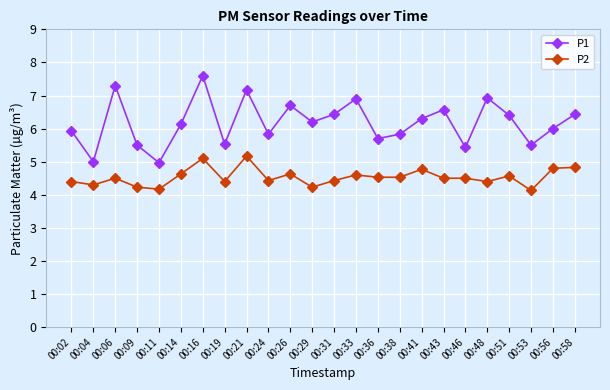

Which category has the highest value across all series?

00:16